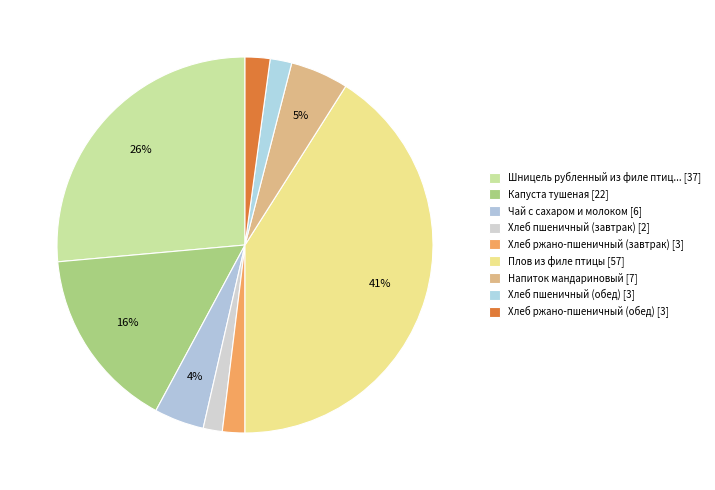

What is the largest slice in the pie chart?

Плов из филе птицы